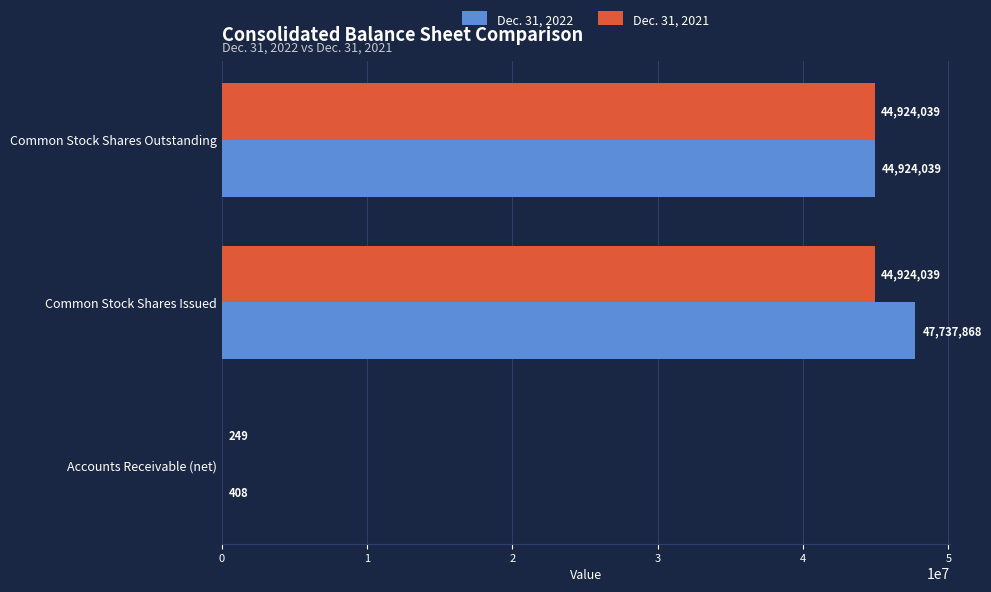

What is the sum of all Dec. 31, 2021 values?

89848327